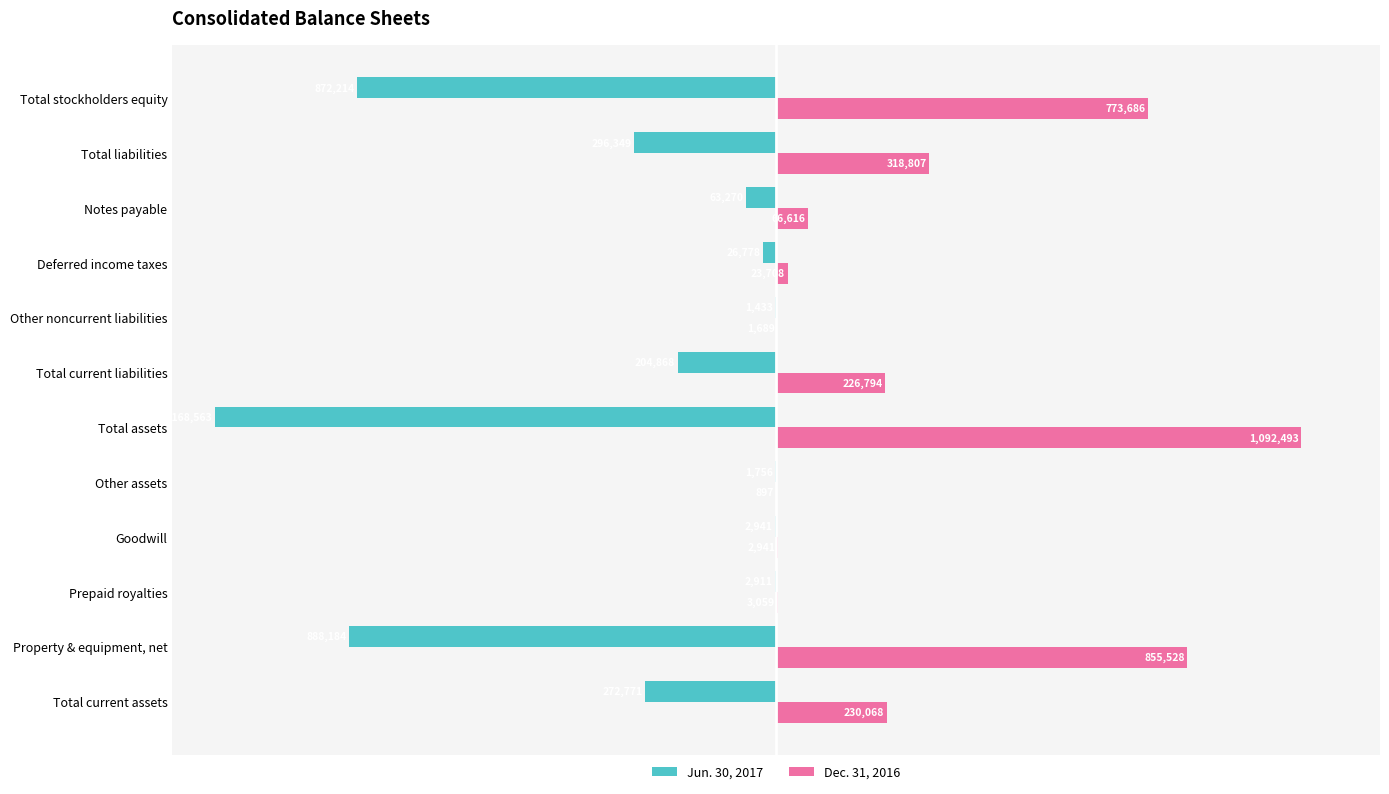

What is the value of the Dec. 31, 2016 bar at the 9th from the left?

23708